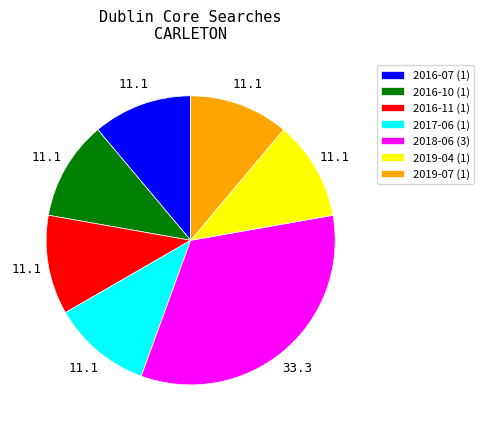

Do 2017-06 (1) and 2019-07 (1) together represent more than half of the pie?

No